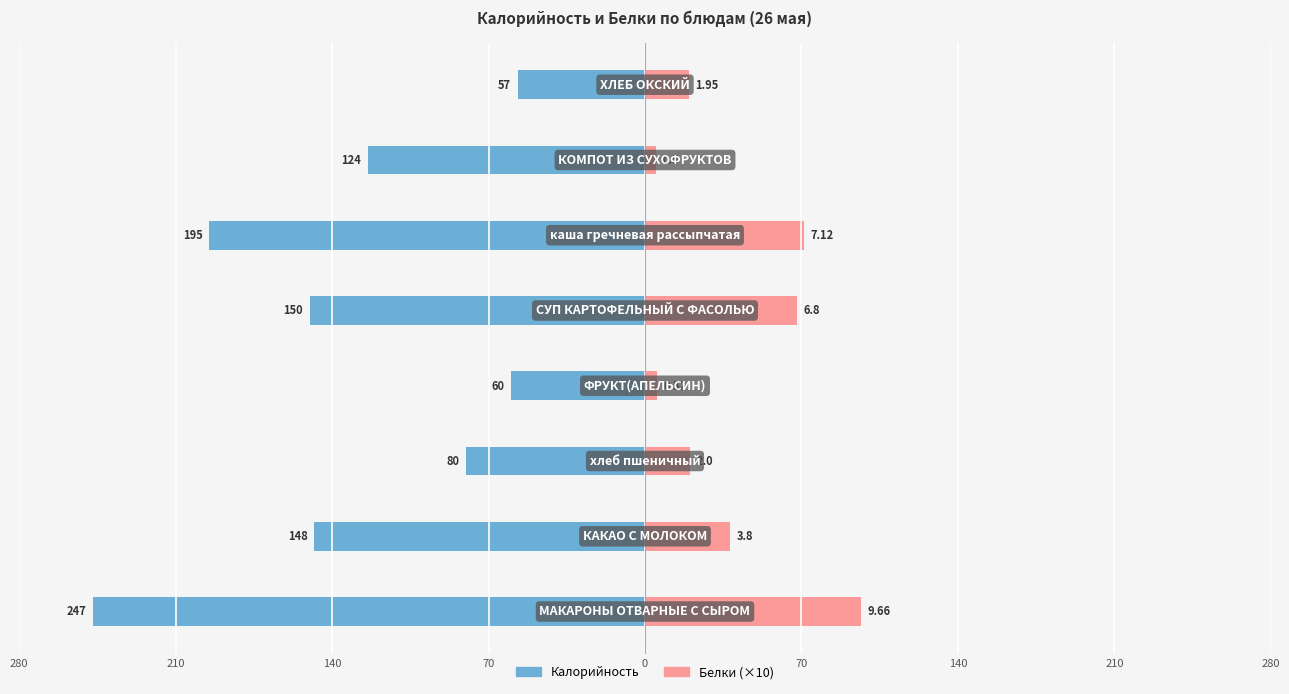

What is the difference between the maximum and minimum values in the Белки (×10) series?

91.6